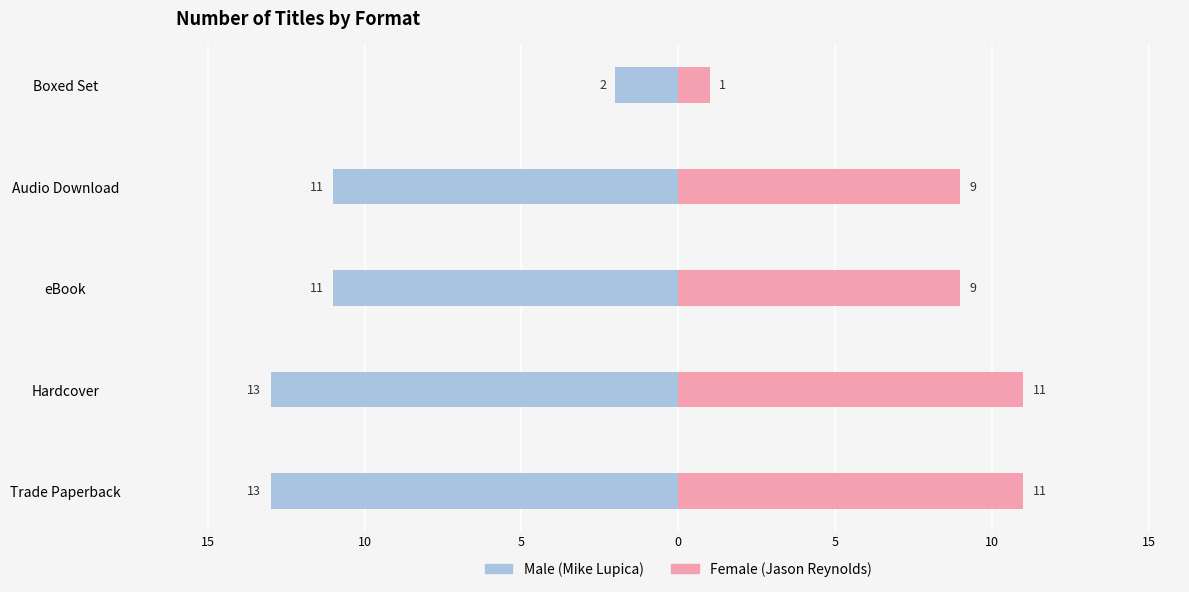

Rank the series at eBook from highest to lowest value.

Female, Male